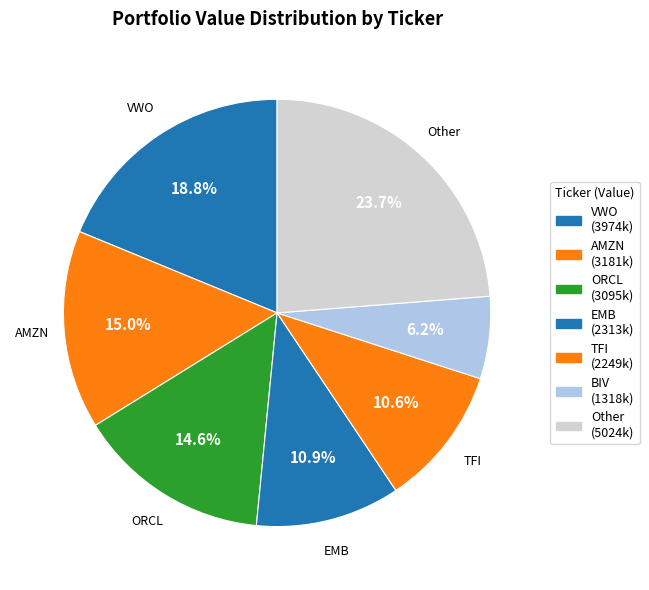

Count the number of slices in the pie.

7